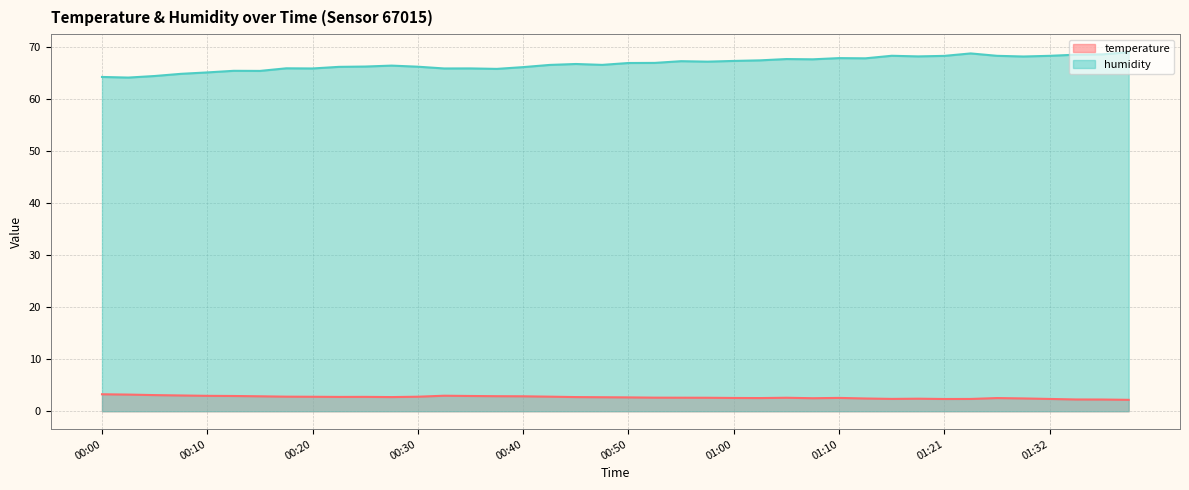

True or false: temperature and humidity cross at least once.

False